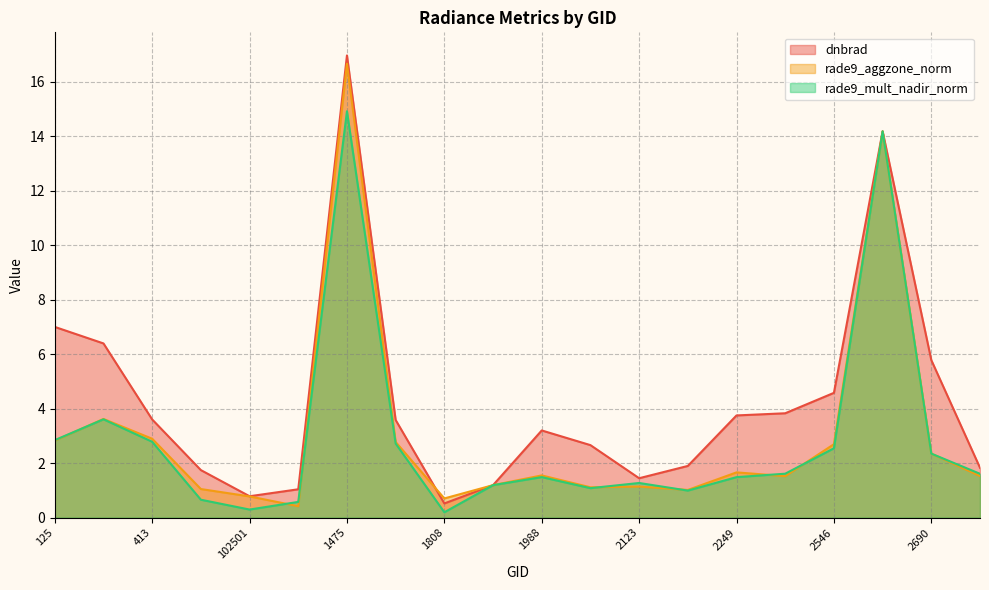

What is the difference between the maximum and minimum values in the rade9_mult_nadir_norm series?

14.7